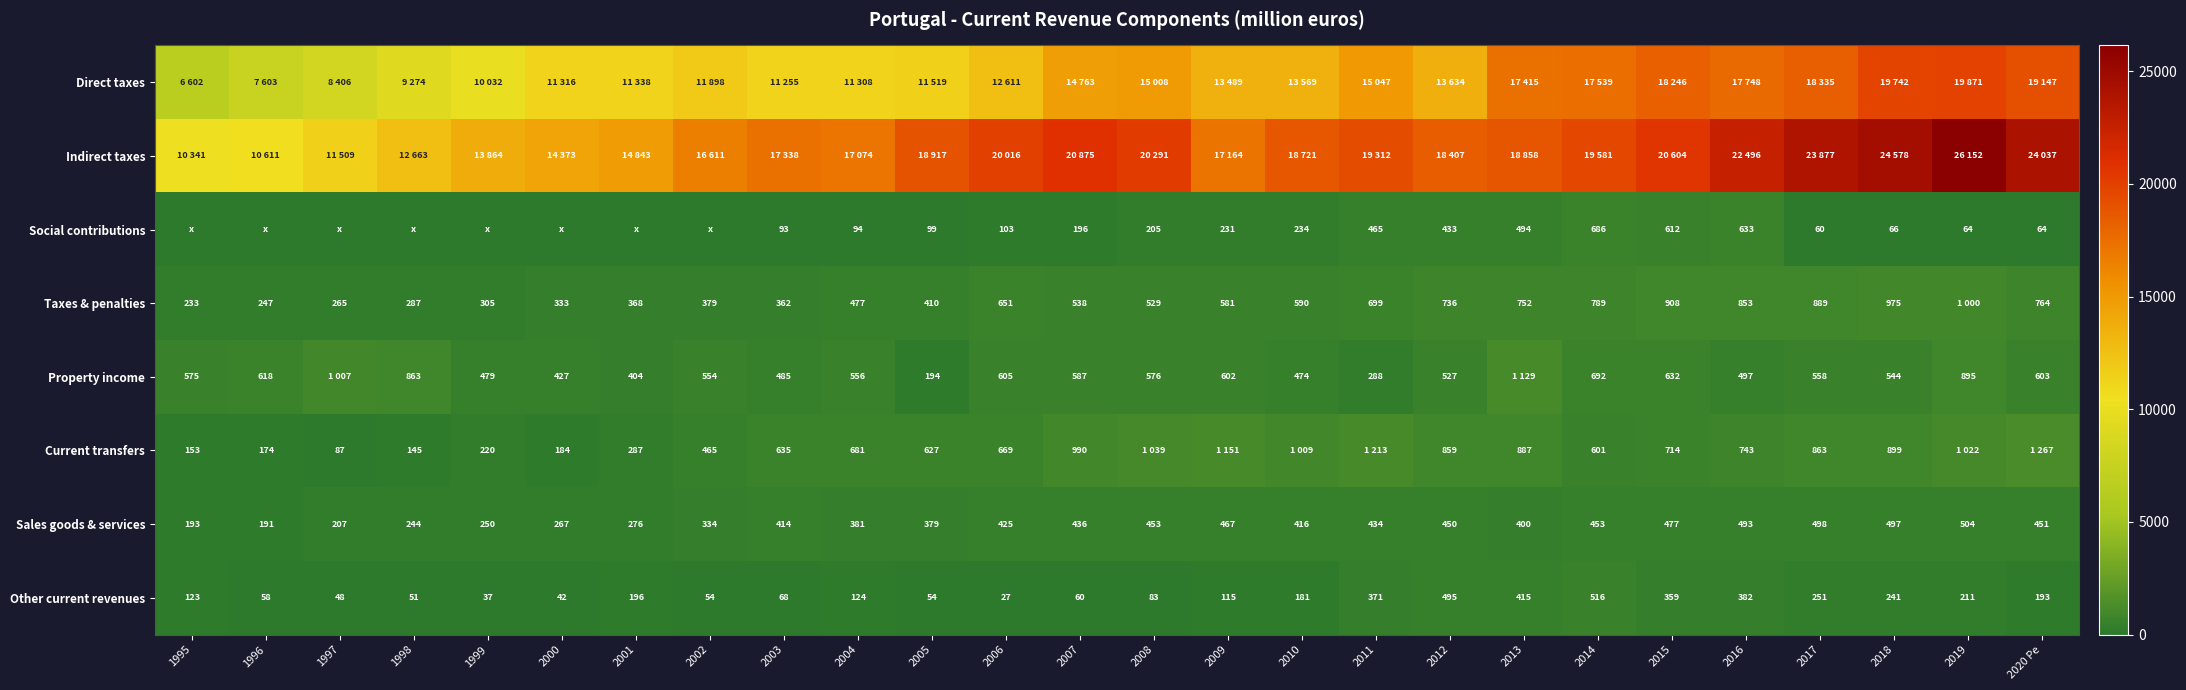

The Current transfers series shows 784 at 2014. True or false?

False